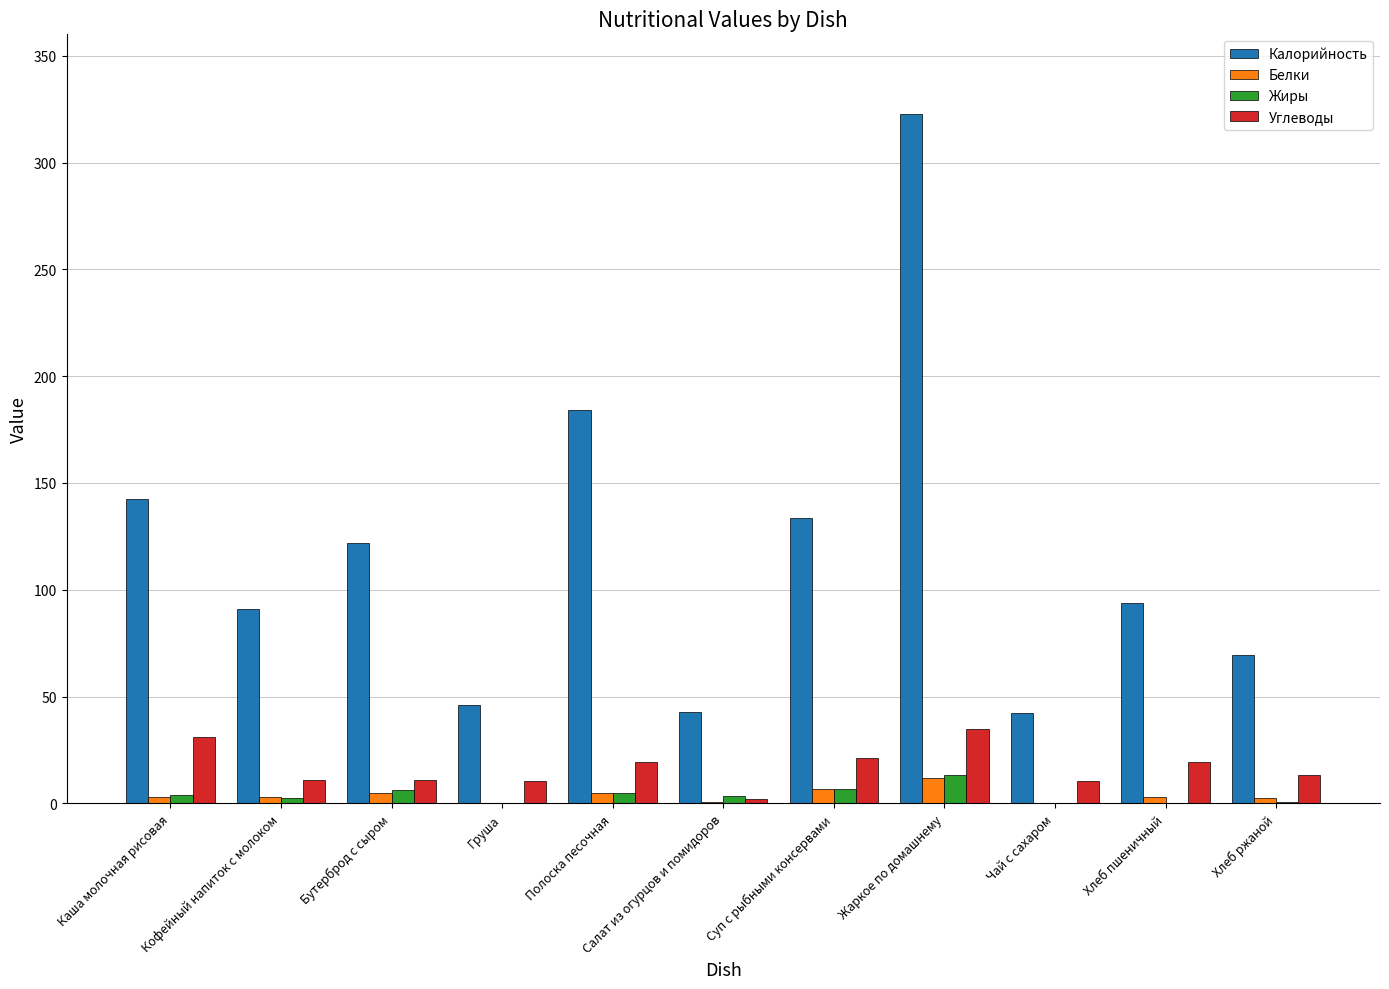

What is the sum of all Белки values?

41.4